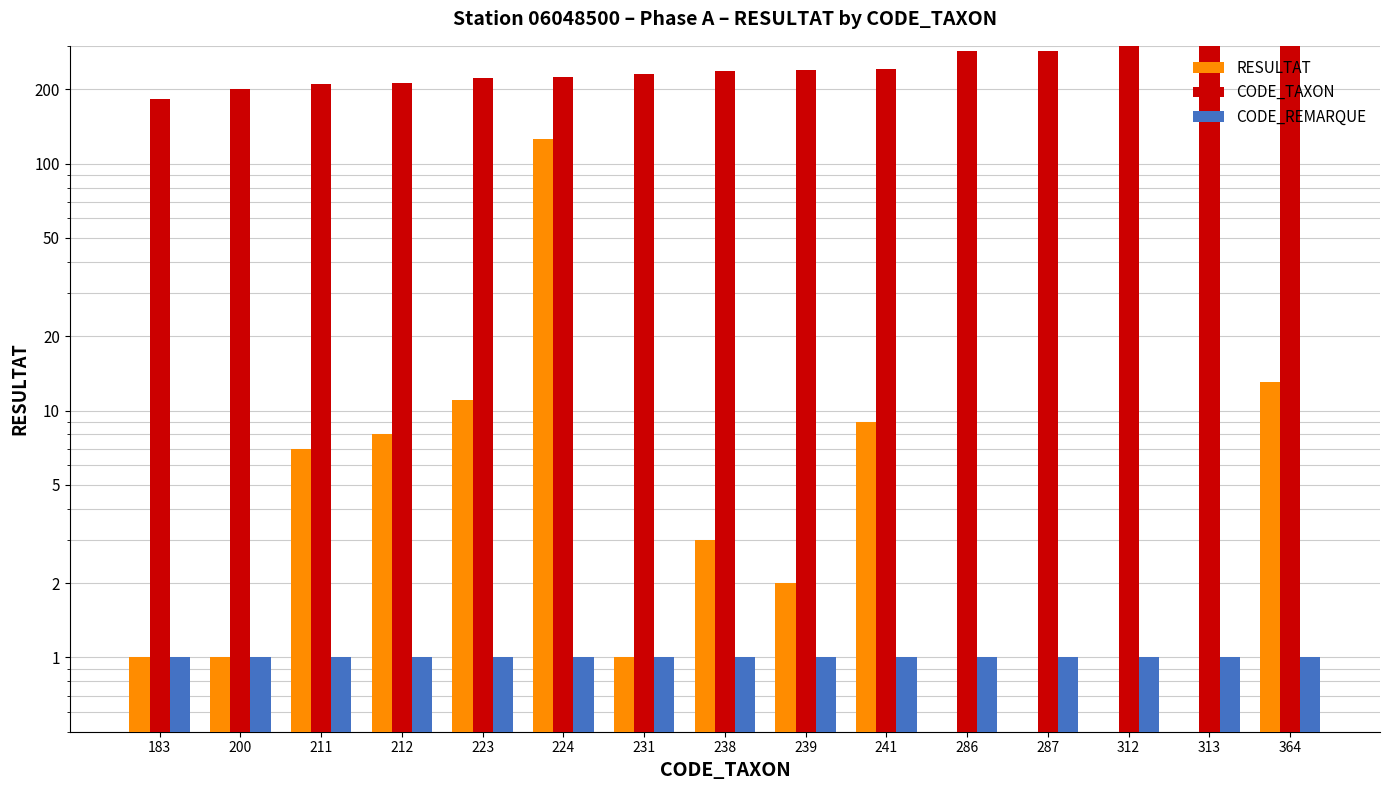

Reading left to right, what are all the values shown in this chart?

RESULTAT: 183=1	200=1	211=7	212=8	223=11	224=126	231=1	238=3	239=2	241=9	286=0	287=0	312=0	313=0	364=13
CODE_TAXON: 183=183	200=200	211=211	212=212	223=223	224=224	231=231	238=238	239=239	241=241	286=286	287=287	312=312	313=313	364=364
CODE_REMARQUE: 183=1	200=1	211=1	212=1	223=1	224=1	231=1	238=1	239=1	241=1	286=1	287=1	312=1	313=1	364=1